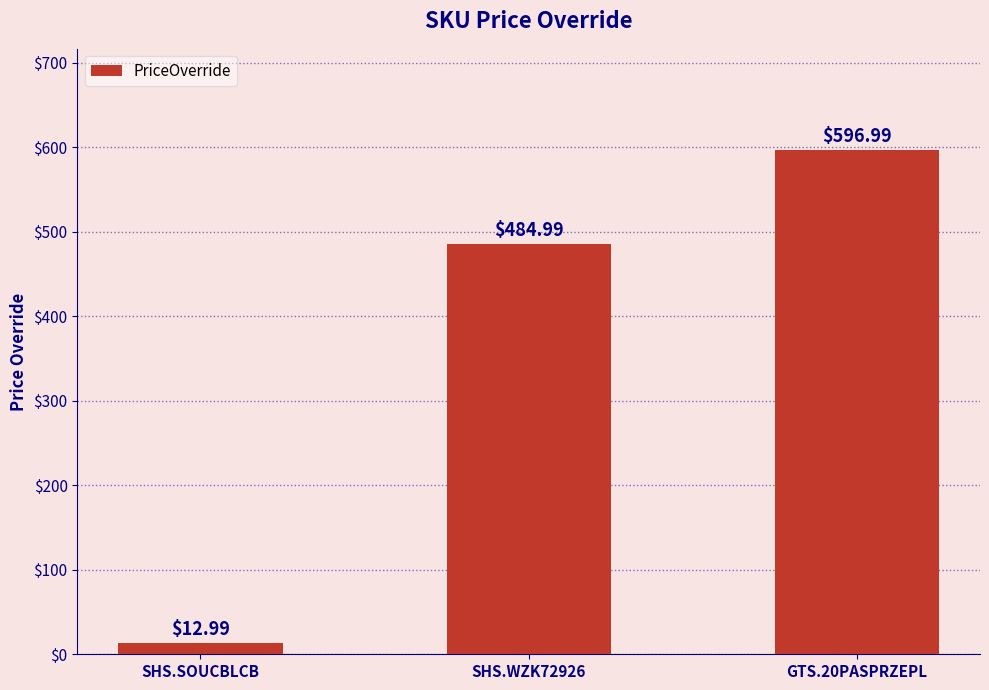

Count the number of data series in this chart.

1